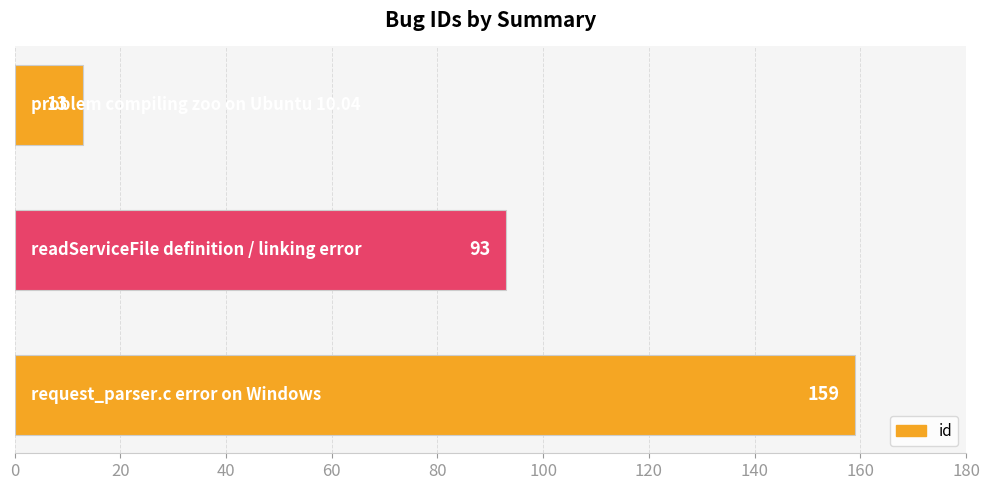

How many data points are less than 93?

1